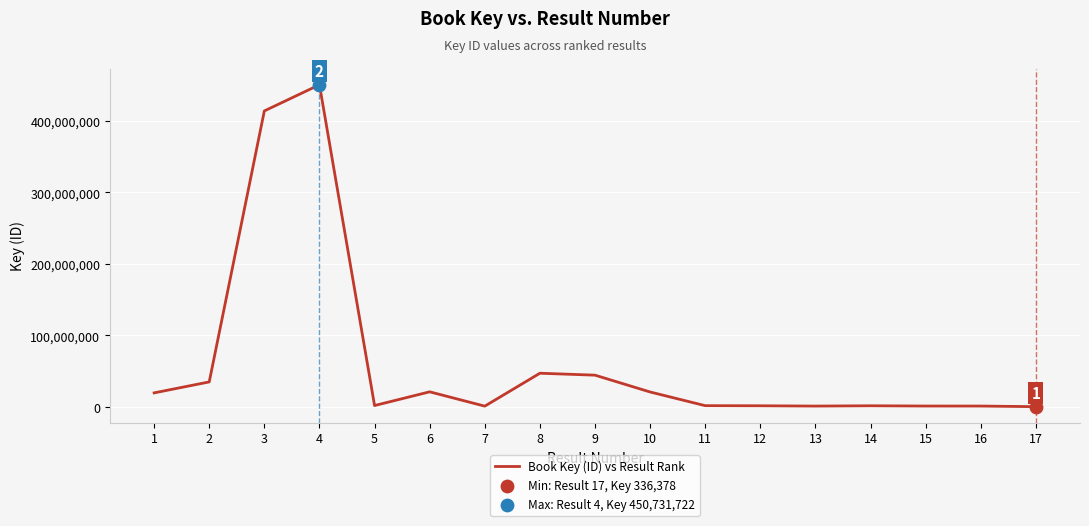

Which has a higher value, 12 or 8?

8